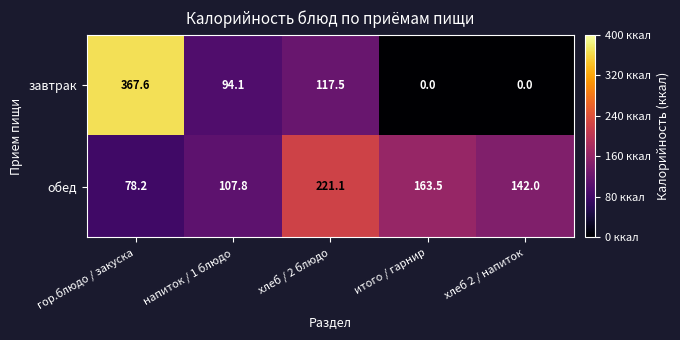

Is the value of завтрак at гор.блюдо / закуска greater than the value of обед at напиток / 1 блюдо?

Yes